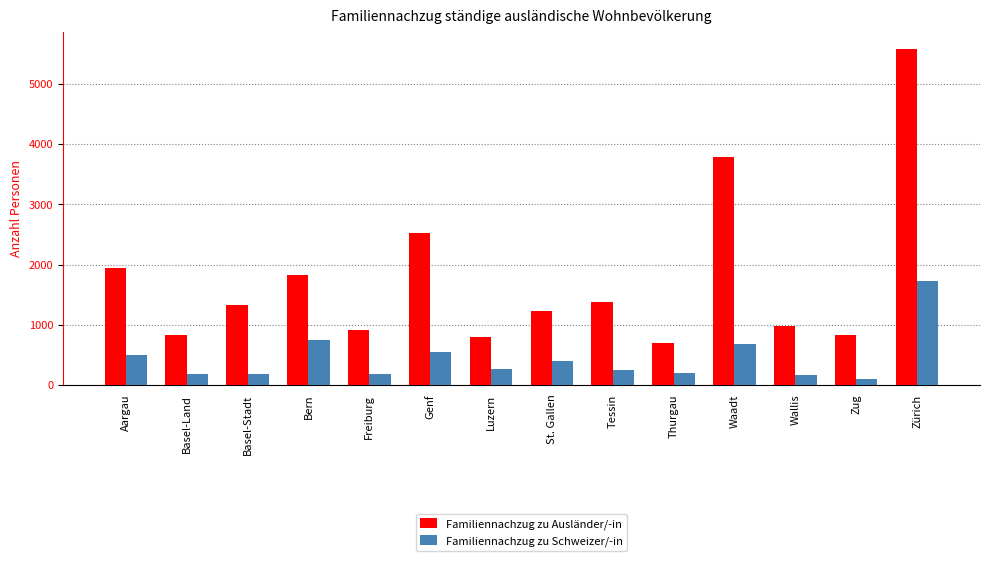

What is the maximum value shown in the chart?

5587